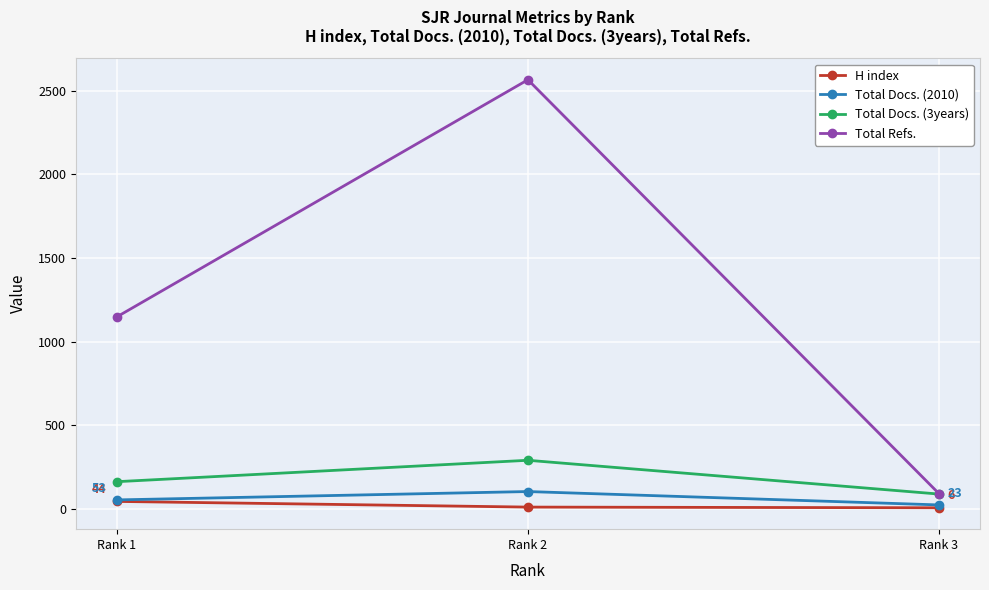

At which label does H index reach its peak?

Rank 1